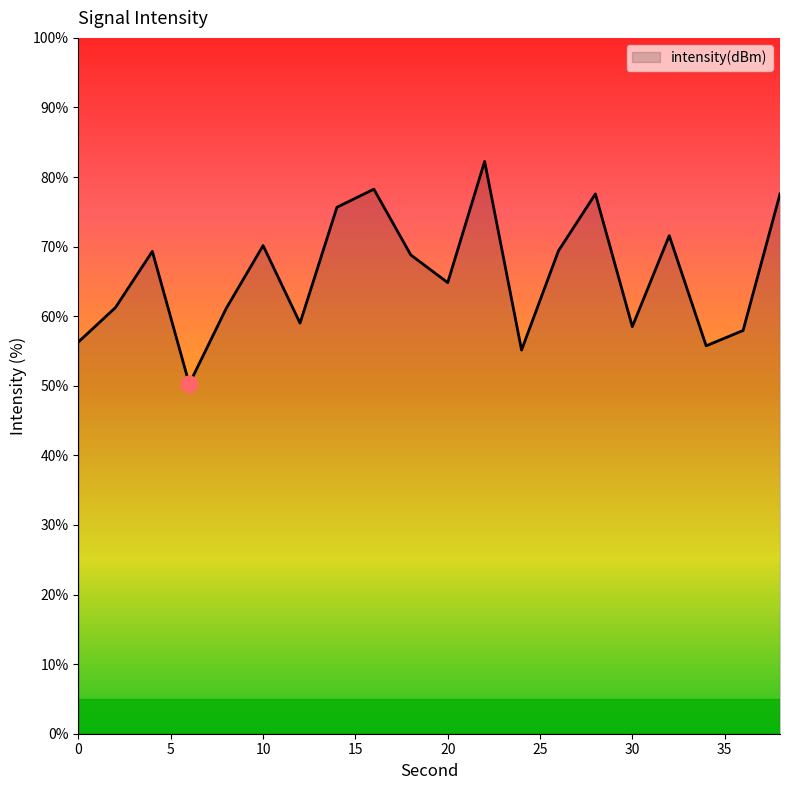

How many interior local valleys (lower than both neighbors) does the data have?

6